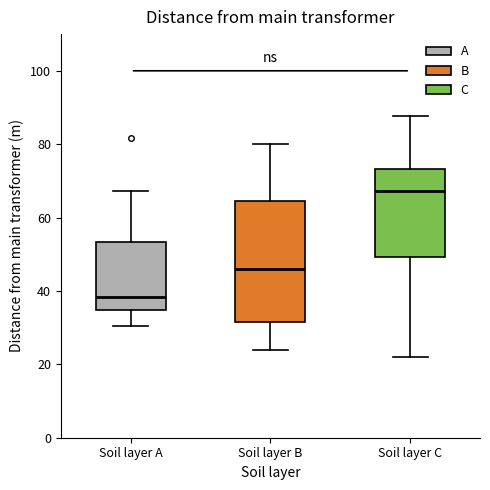

Reading left to right, transcribe this box plot: for each box, give where its median line is, the range the box spans, and where its two whiskers end, as read against the y-axis. The values are not printed on the chart, so give them approximately, as read against the axis.

Soil layer A: median 38, box 34 to 54, whiskers 30 to 68
Soil layer B: median 46, box 32 to 64, whiskers 24 to 80
Soil layer C: median 68, box 50 to 74, whiskers 22 to 88